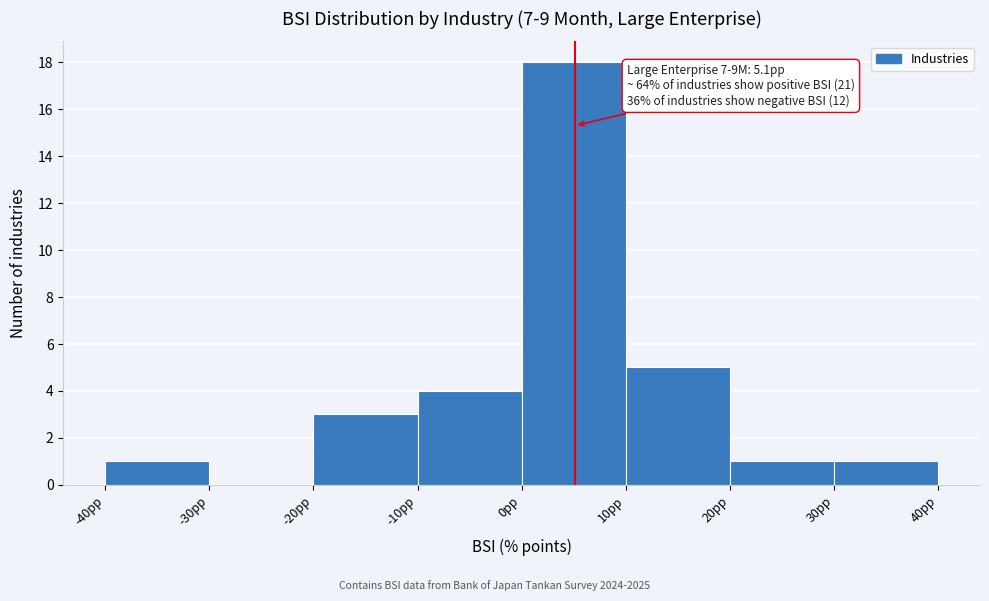

Over which range of the x-axis is the bar tallest?

0 to 10